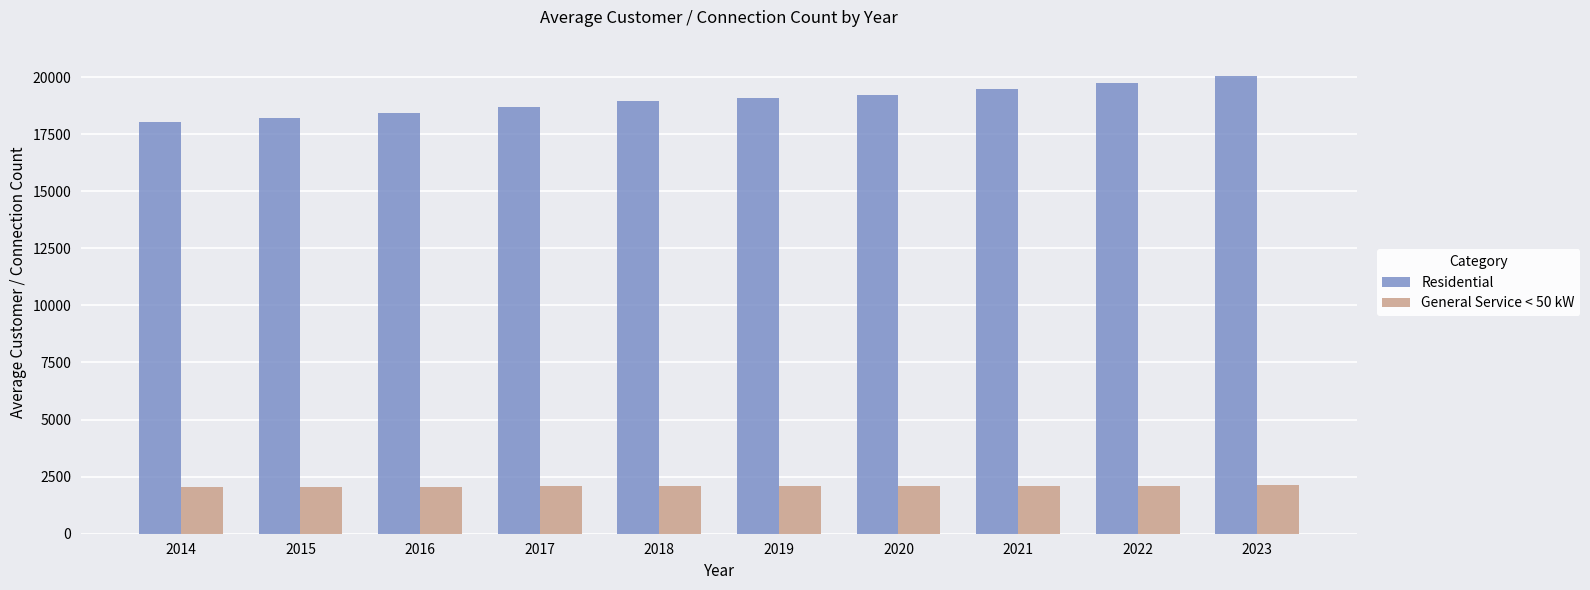

Read the General Service < 50 kW value at 2018.

2089.2